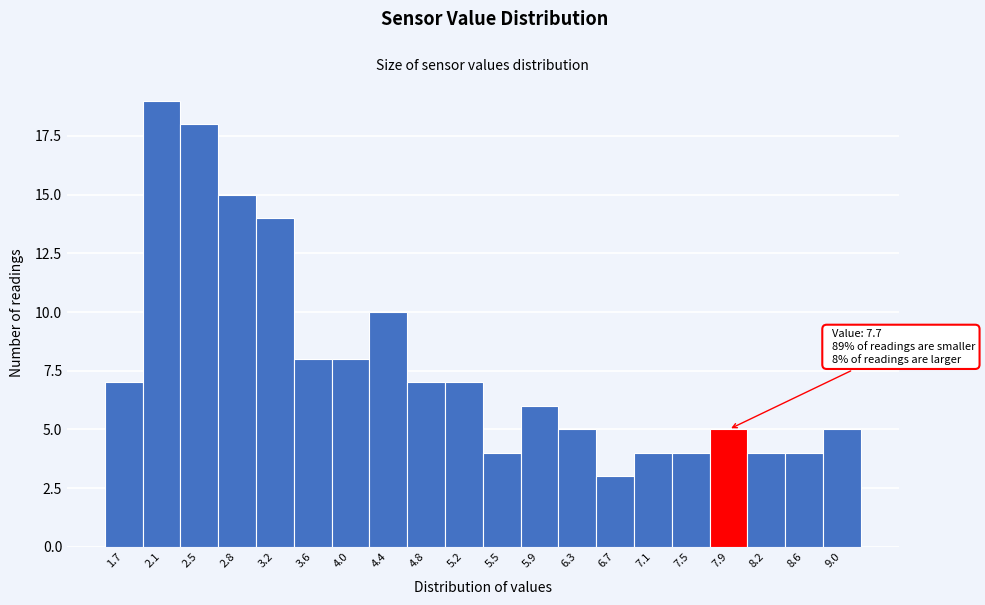

Over which range of the x-axis is the bar tallest?

1.885 to 2.270